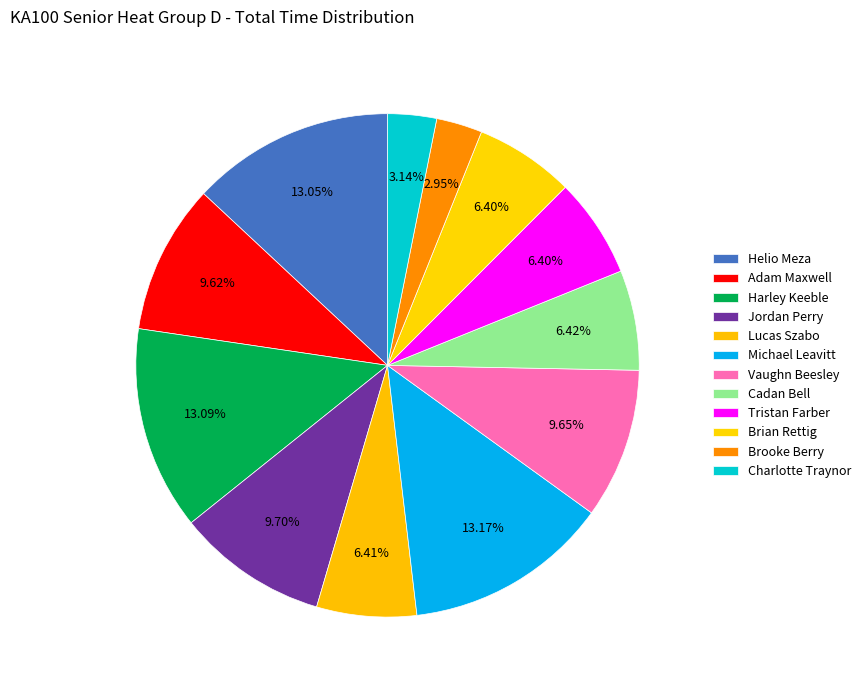

To the nearest percent, what is the difference between the largest and smallest slice percentages?

10%